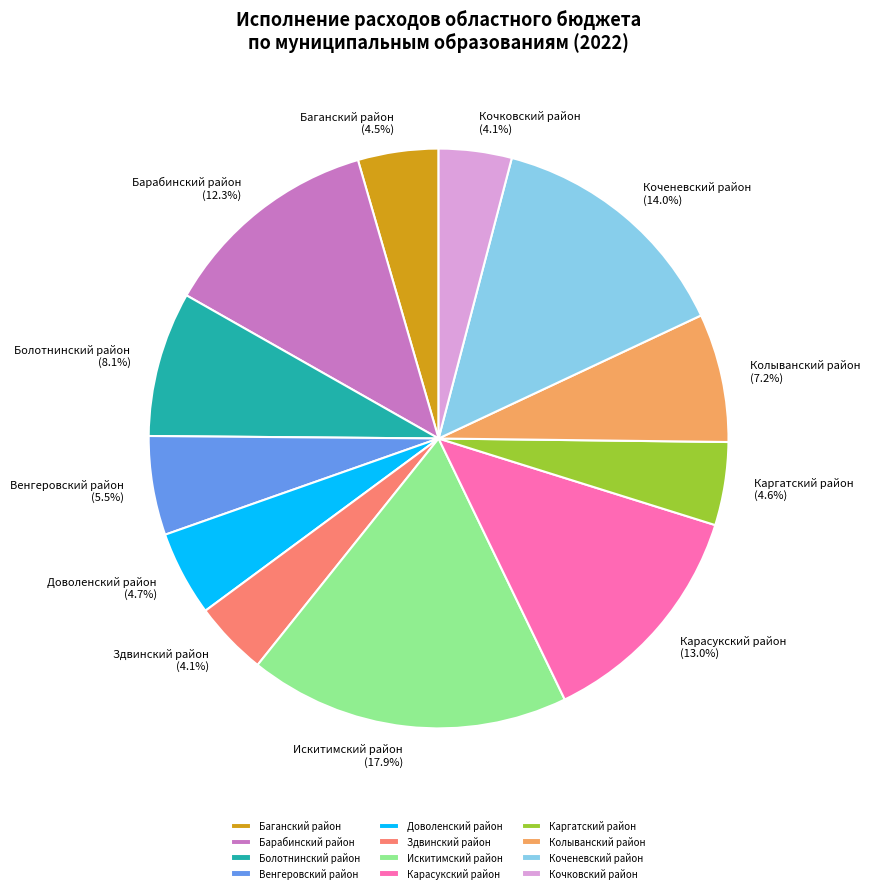

To the nearest percent, what portion does Колыванский район represent?

7%